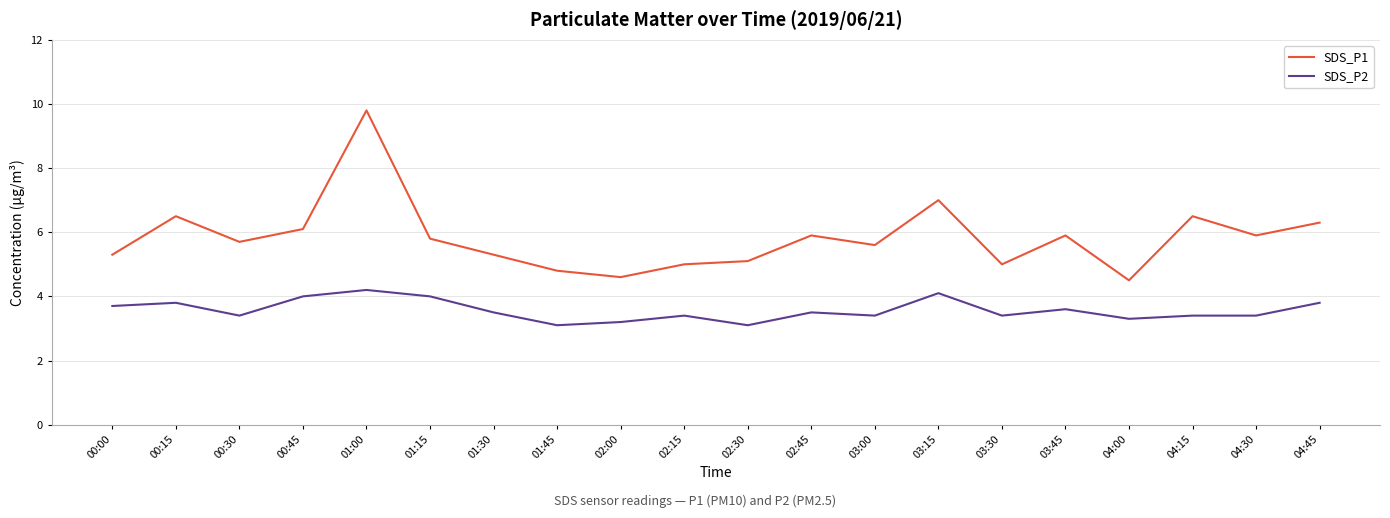

True or false: SDS_P1 and SDS_P2 cross at least once.

False